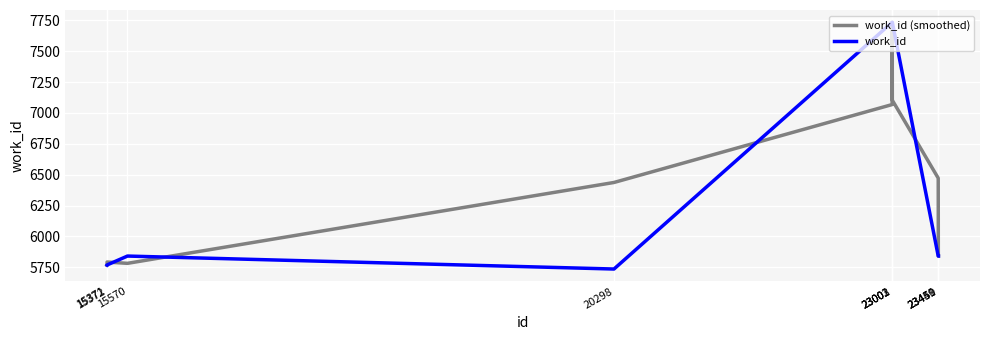

How many series are shown in this chart?

2